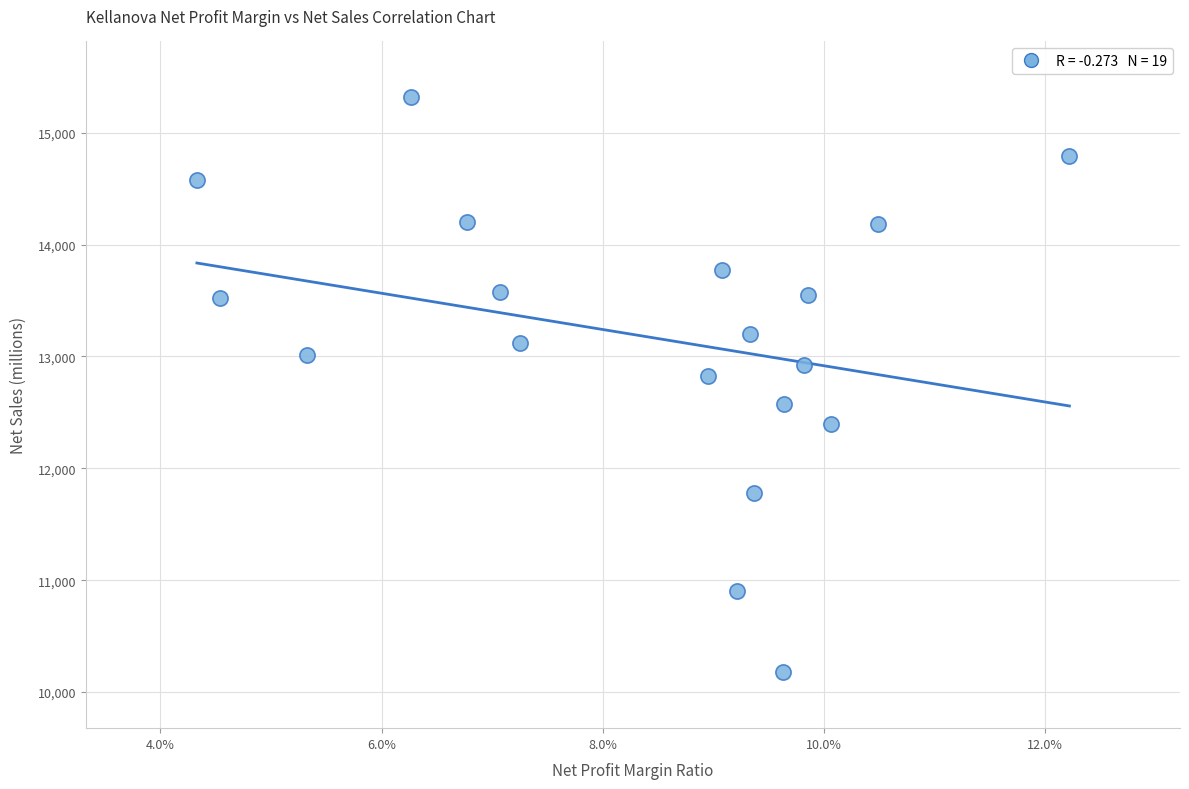

What Y value in the scatter plot is closest to 12746?

12822